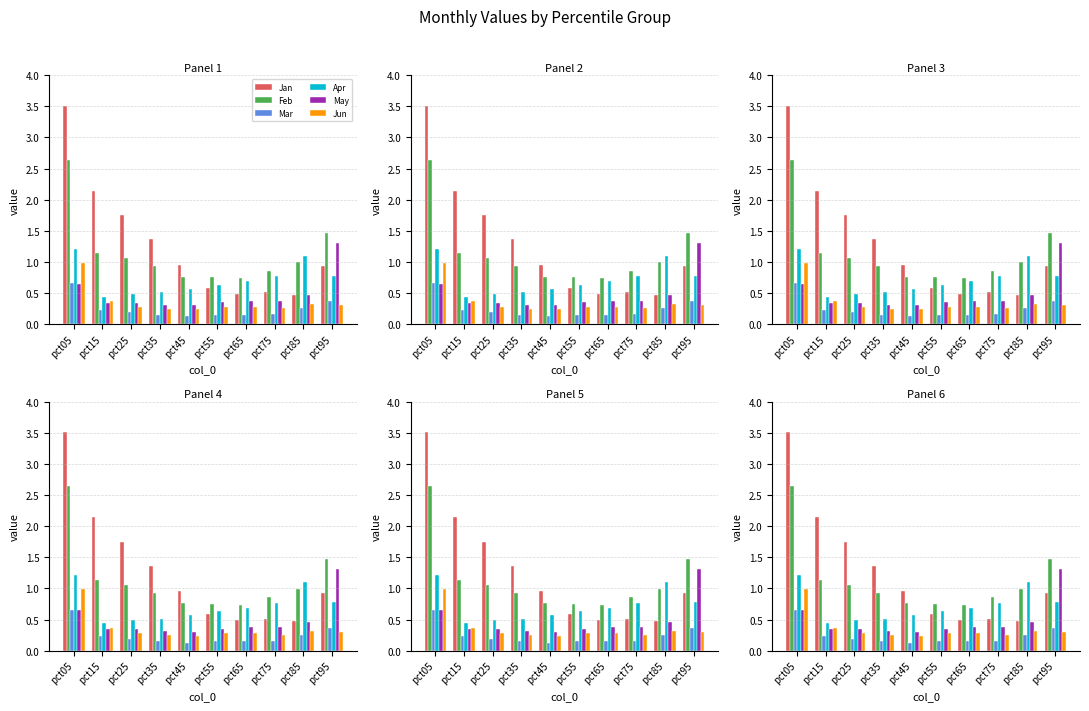

Which series changed the most between pct15 and pct65?

Jan